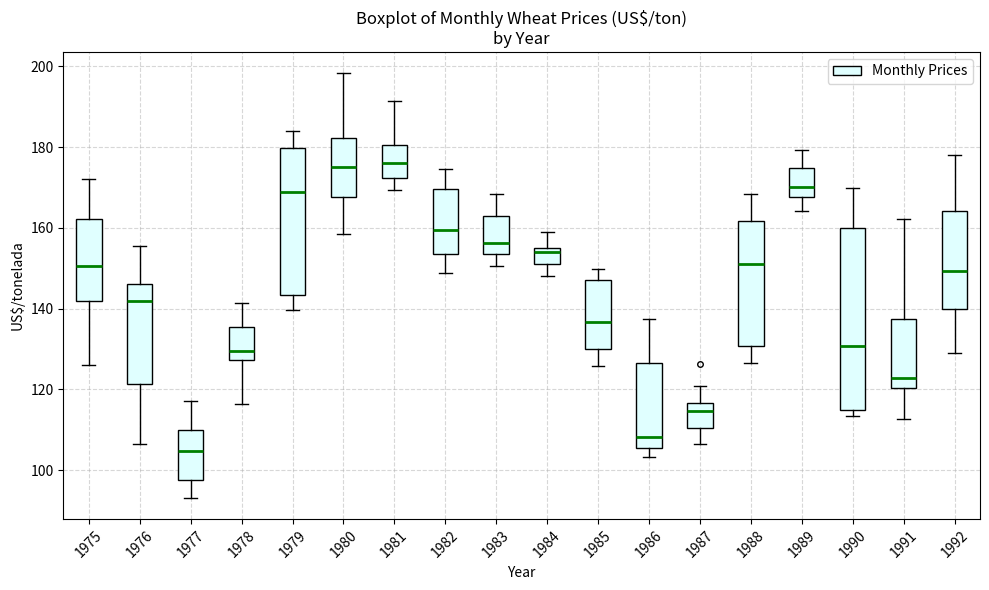

Where is the upper edge of the box at x = 1983 on the y-axis? The values are not printed on the chart, so give them approximately, as read against the axis.

164